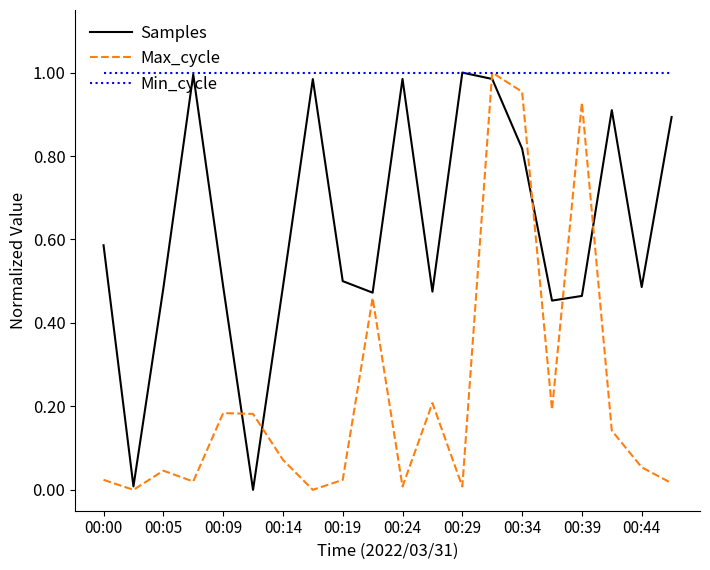

Rank the series by their average value, from lowest to highest.

Max_cycle, Samples, Min_cycle